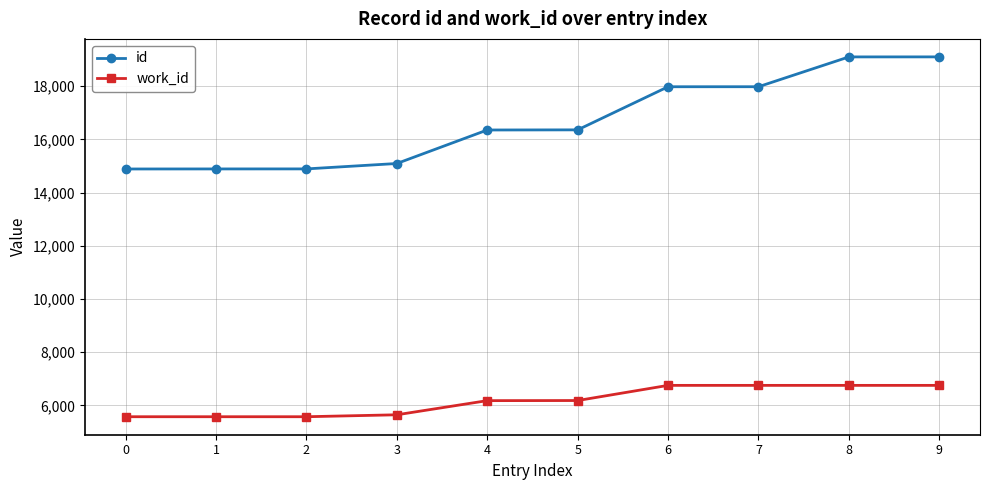

What is the difference between the second highest and minimum values in the id series?

4214